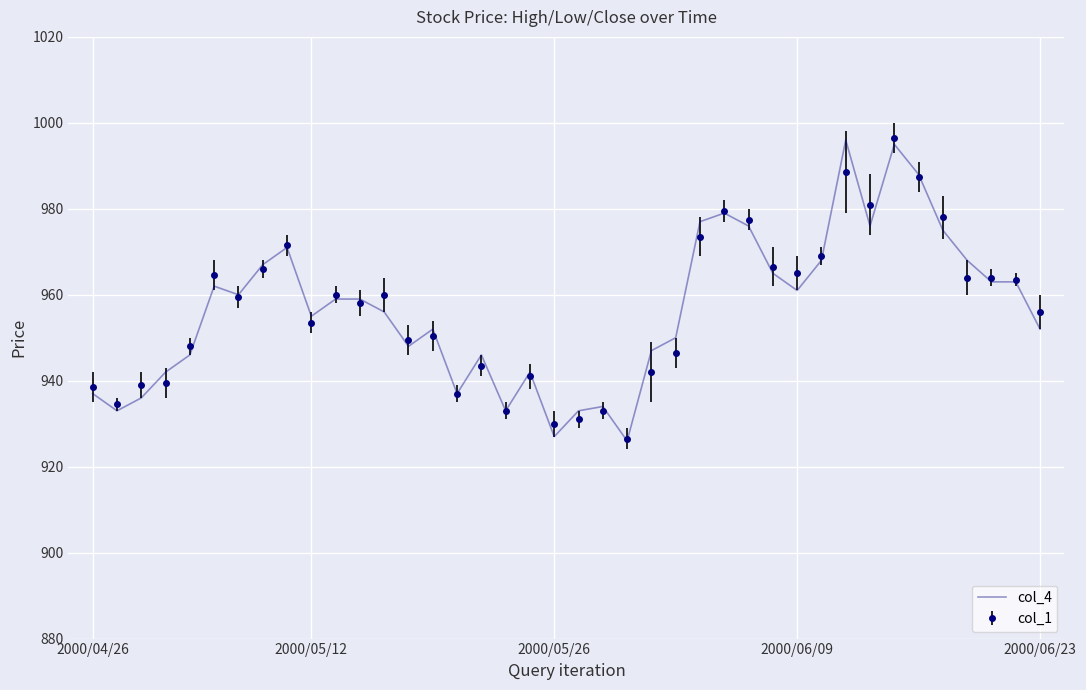

What is the greatest value displayed?

996.5